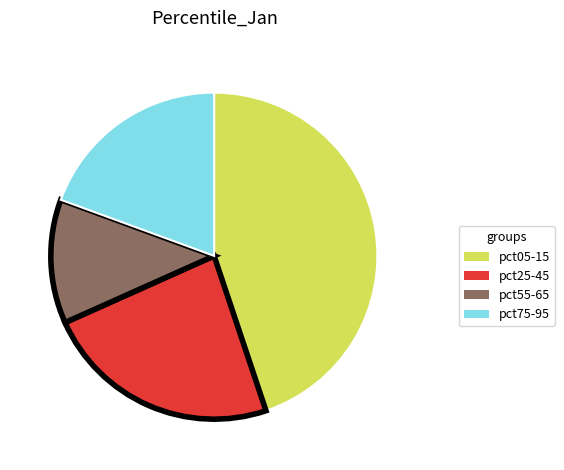

Does any single category account for the majority?

No